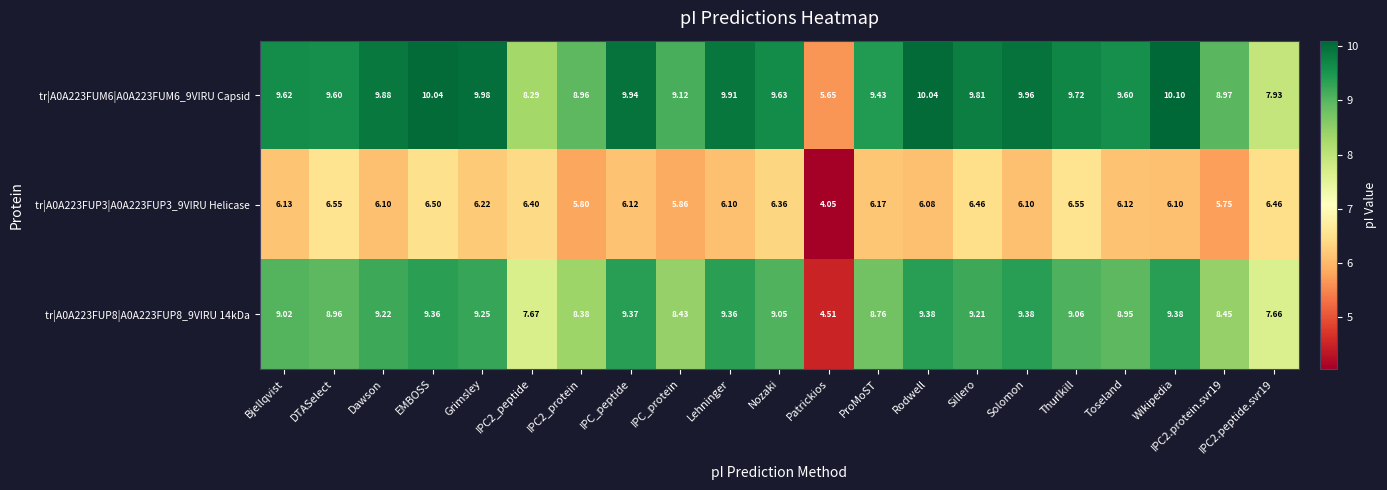

At which label does tr|A0A223FUP3|A0A223FUP3_9VIRU Helicase first exceed 6?

Bjellqvist